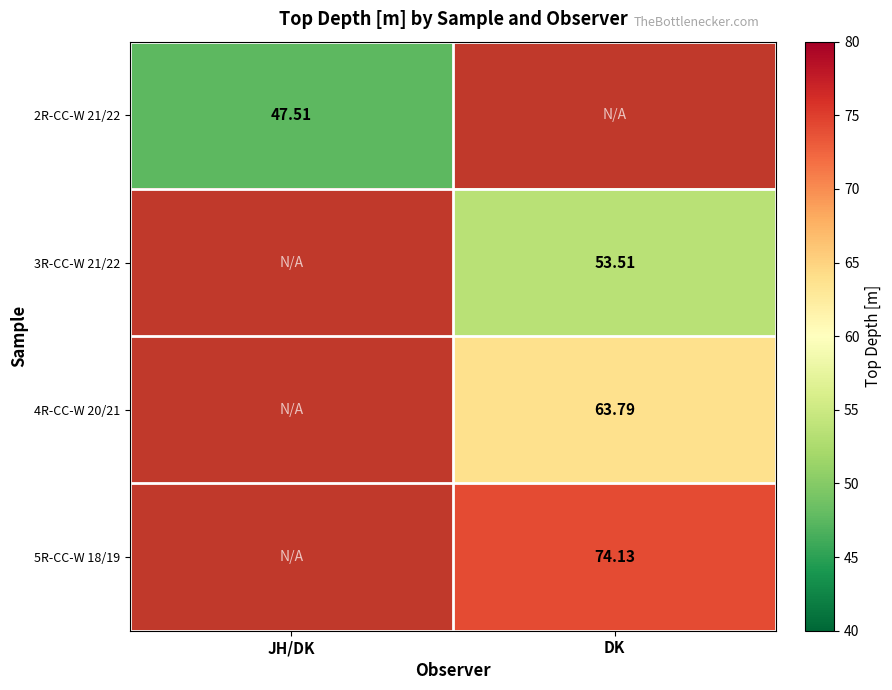

Is the value of 2R-CC-W 21/22 at JH/DK greater than the value of 4R-CC-W 20/21 at DK?

No